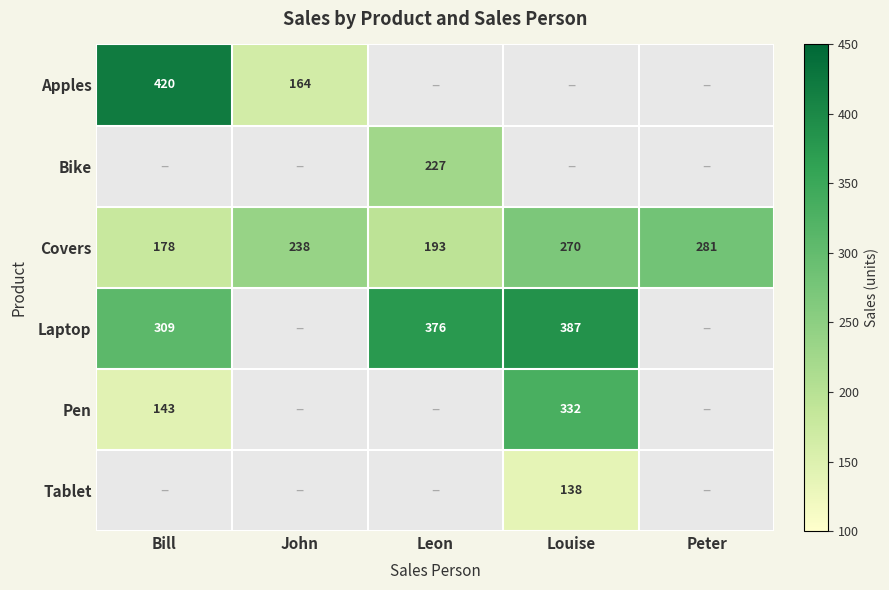

Read the Covers value at Bill, to the nearest 10.

180